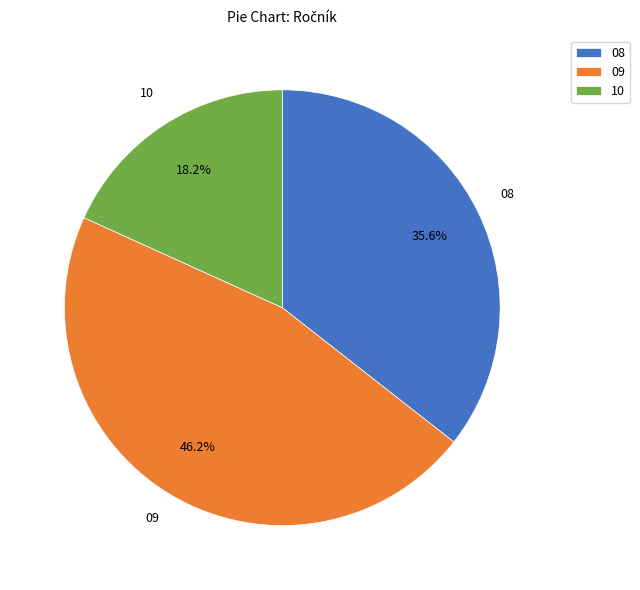

How many slices are in this pie chart?

3